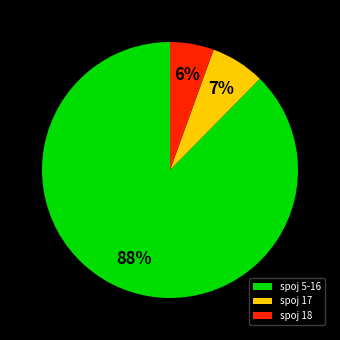

To the nearest percent, what percentage of the pie is spoj 18?

6%